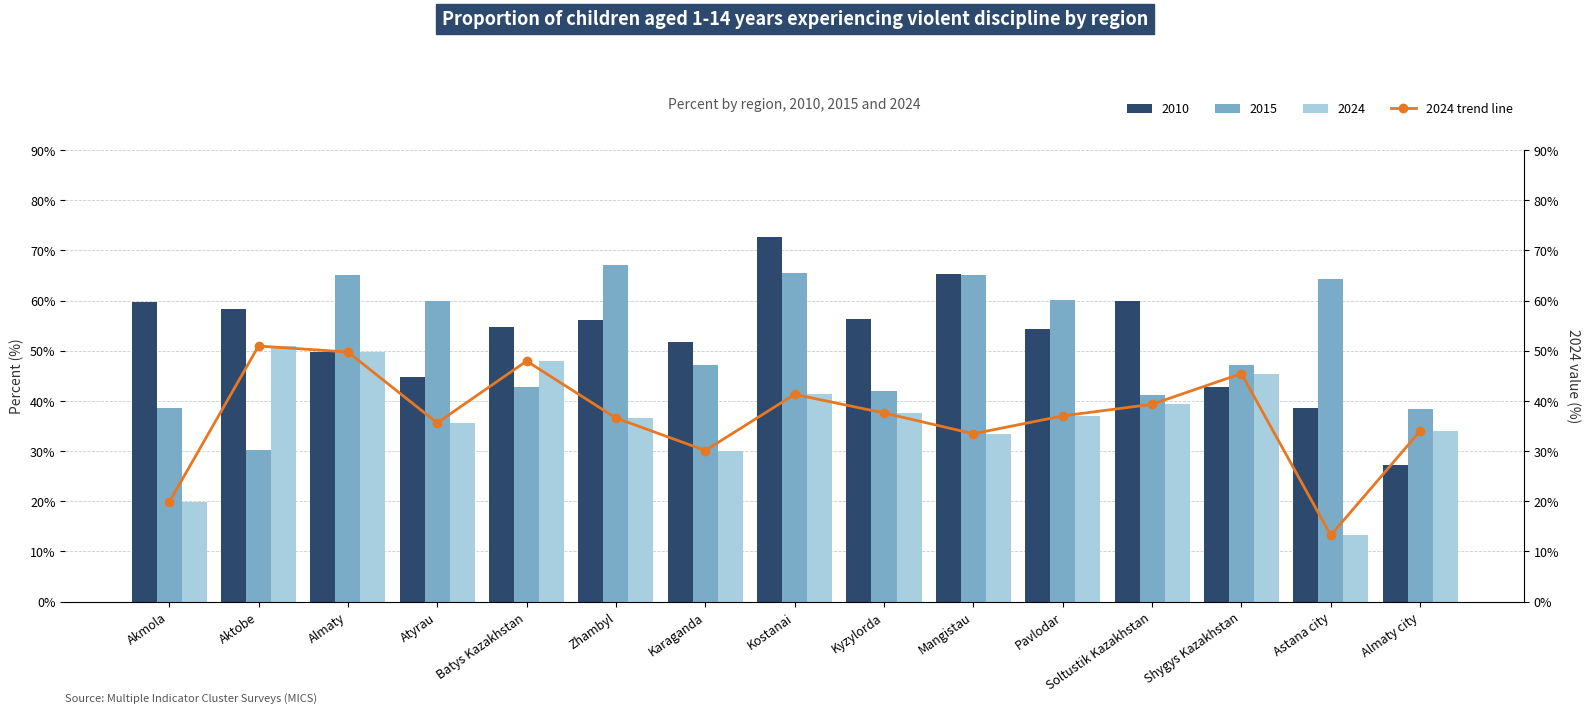

Reading right to left, extract all data points from this chart.

34.0	13.2	45.4	39.3	37.0	33.5	37.6	41.3	30.1	36.6	47.9	35.6	49.7	50.9	19.8